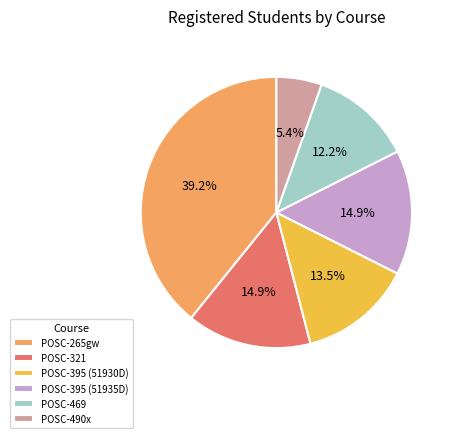

Is there any slice that represents more than half of the pie?

No